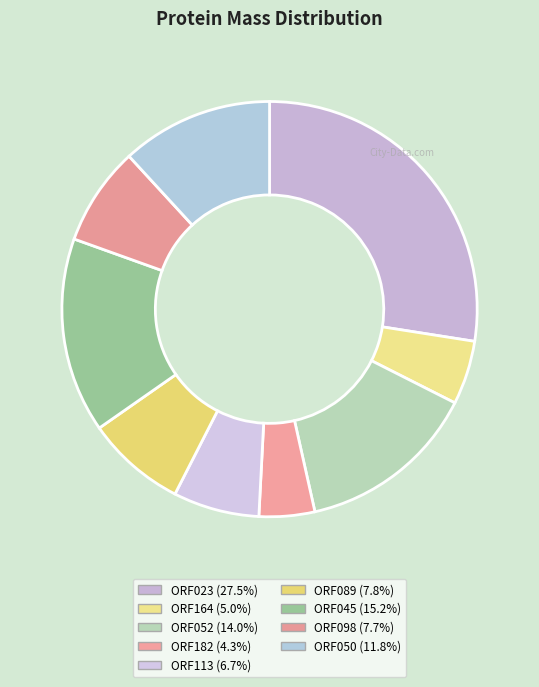

Does ORF050 represent more than half of the total?

No